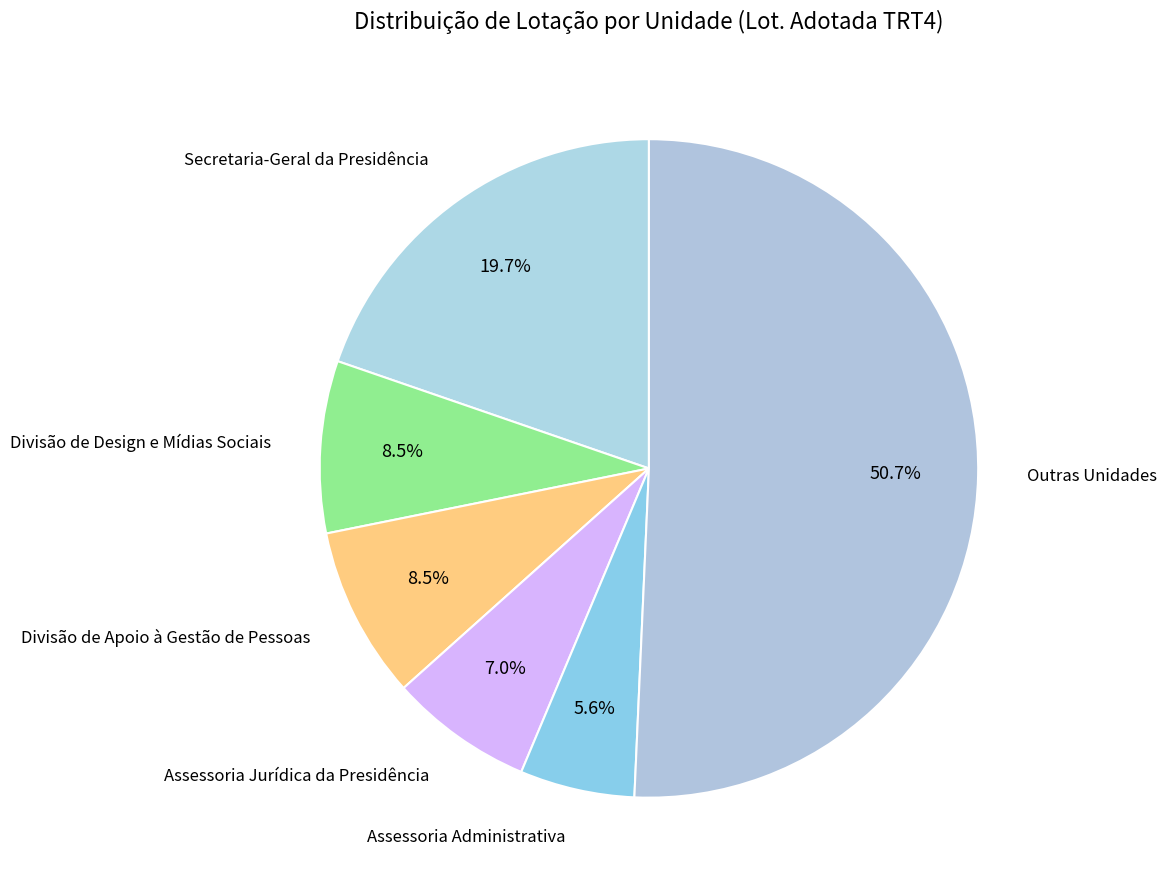

Does Assessoria Jurídica da Presidência account for over 50% of the chart?

No